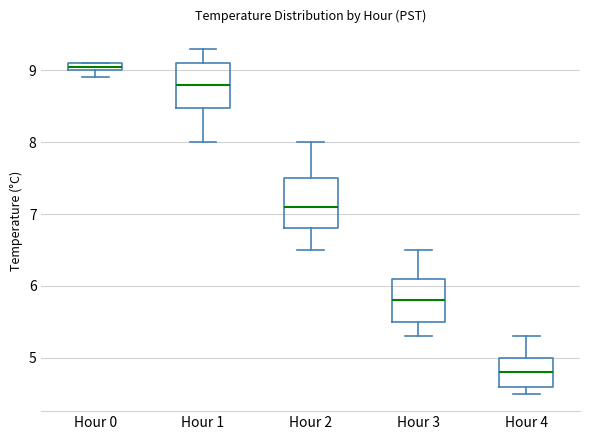

Which box's median line is the lowest?

Hour 4